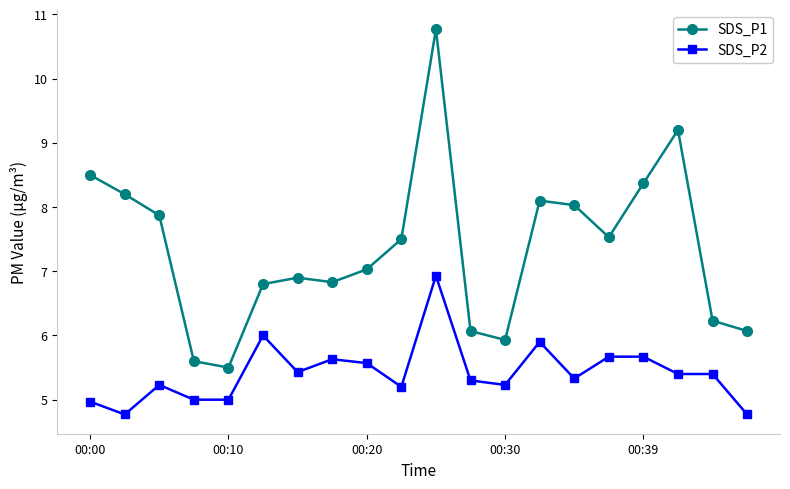

What is the sum of all SDS_P1 values?

147.0